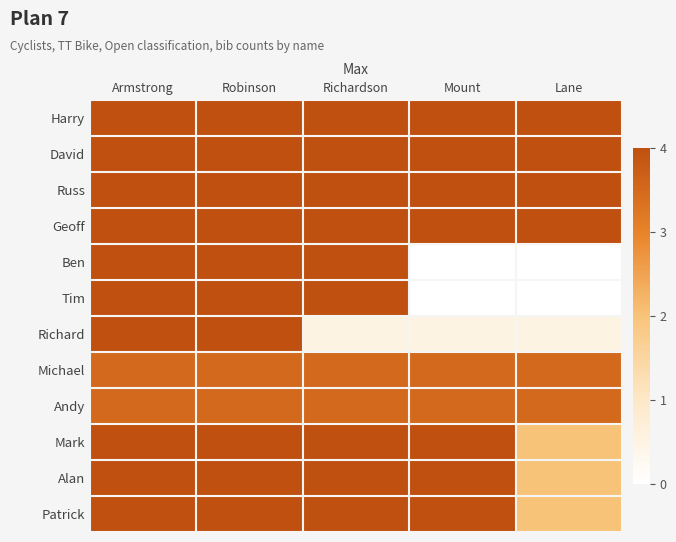

What is the difference between the highest and lowest values at Robinson?

0.5